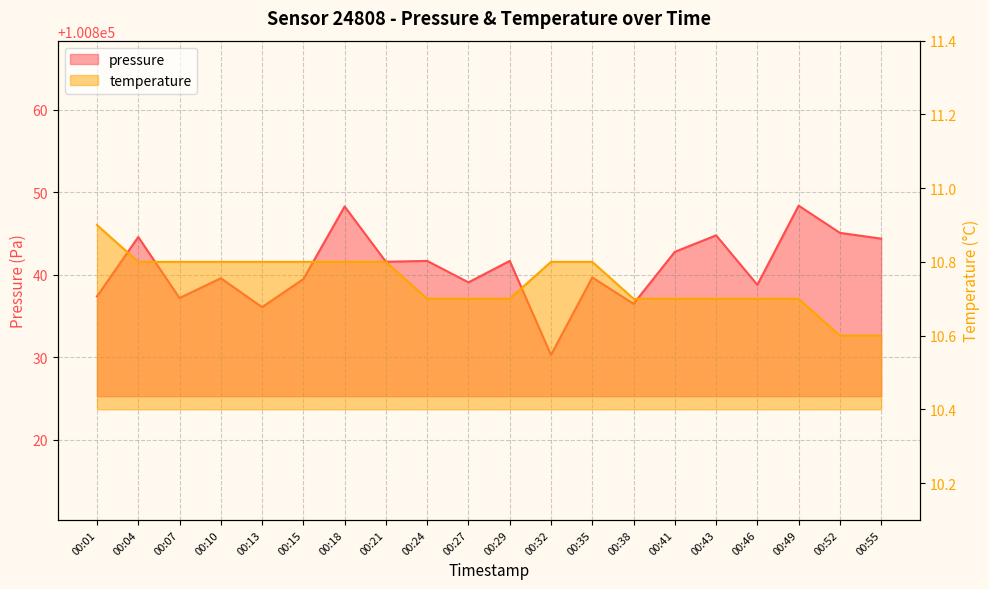

At how many categories does at least one series exceed 90026?

20